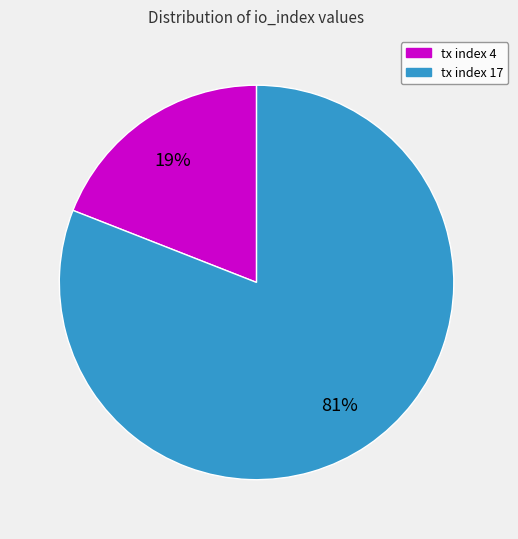

Is it true that tx index 17 is 81% of the pie?

True